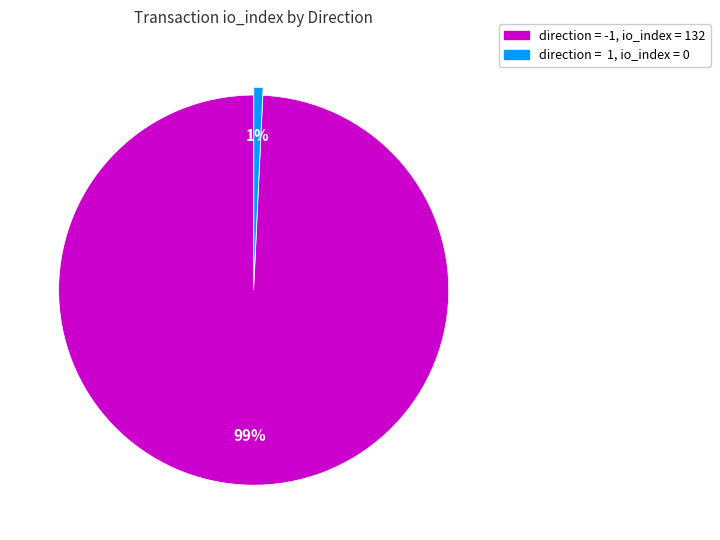

To the nearest percent, what is the average slice percentage?

50%